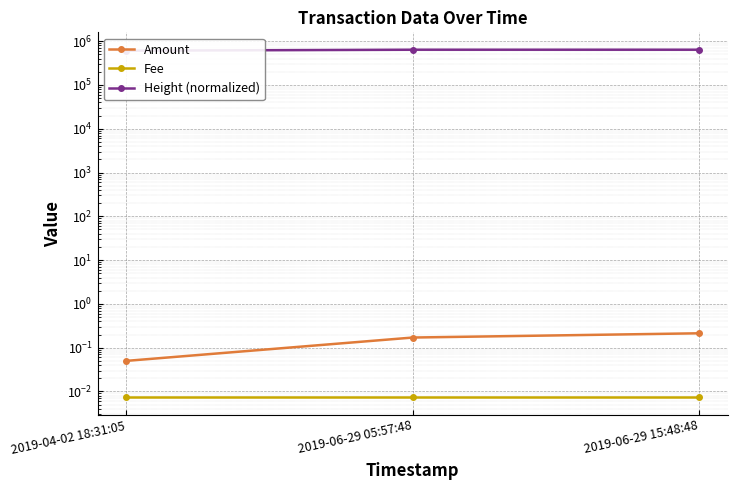

The value of Fee at 2019-06-29 05:57:48 is 0.0. True or false?

True